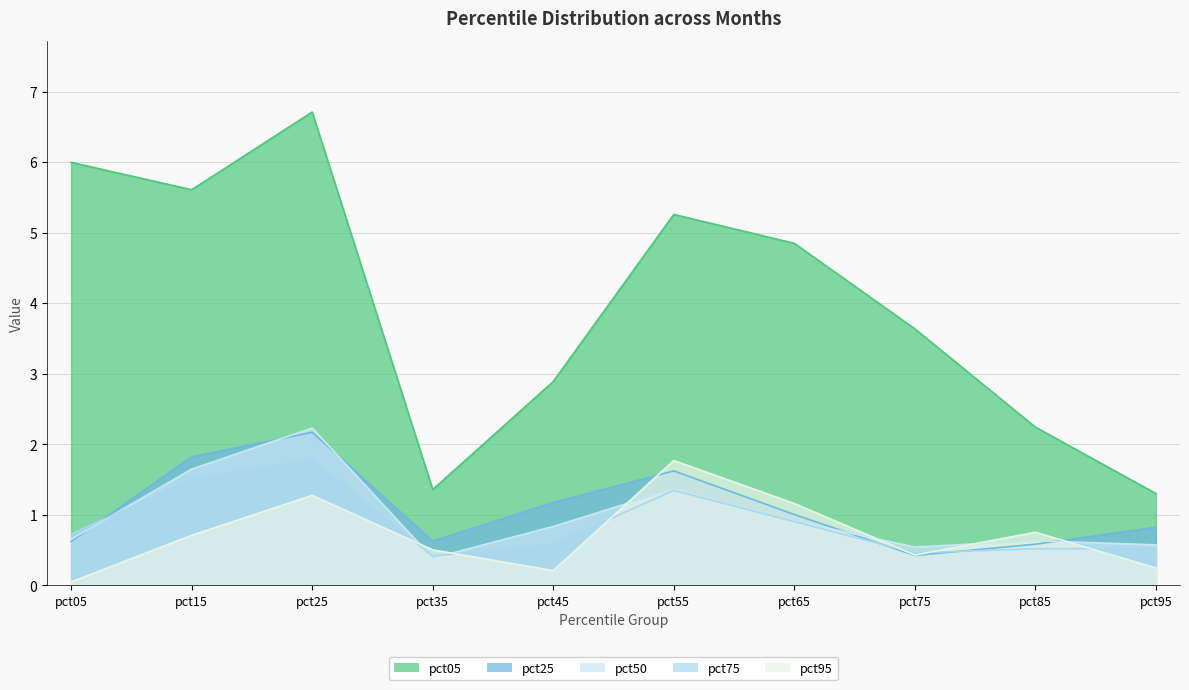

True or false: pct95 has more than 1 points higher than both neighbors.

True